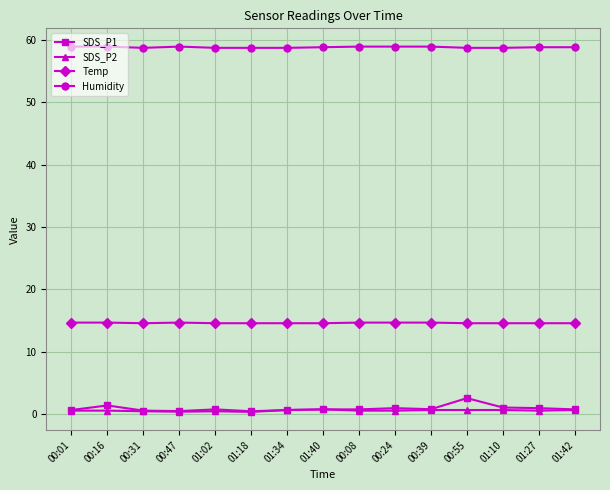

Which series has the largest range (max minus min)?

SDS_P1